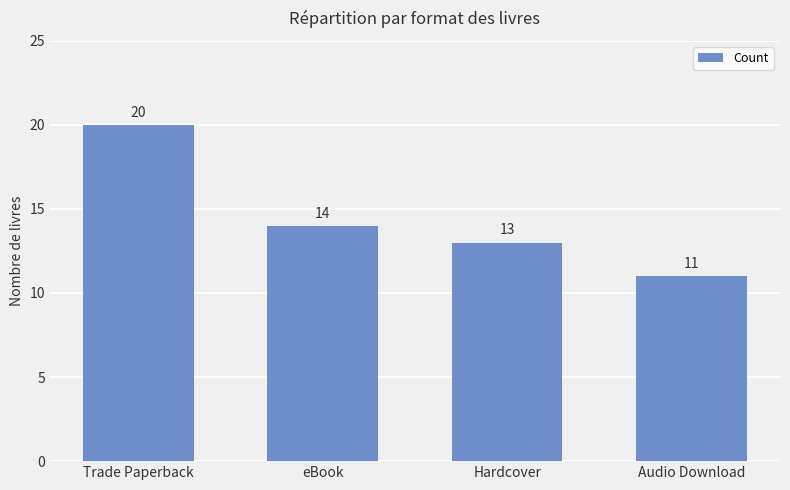

How many values are between 13 and 20?

3